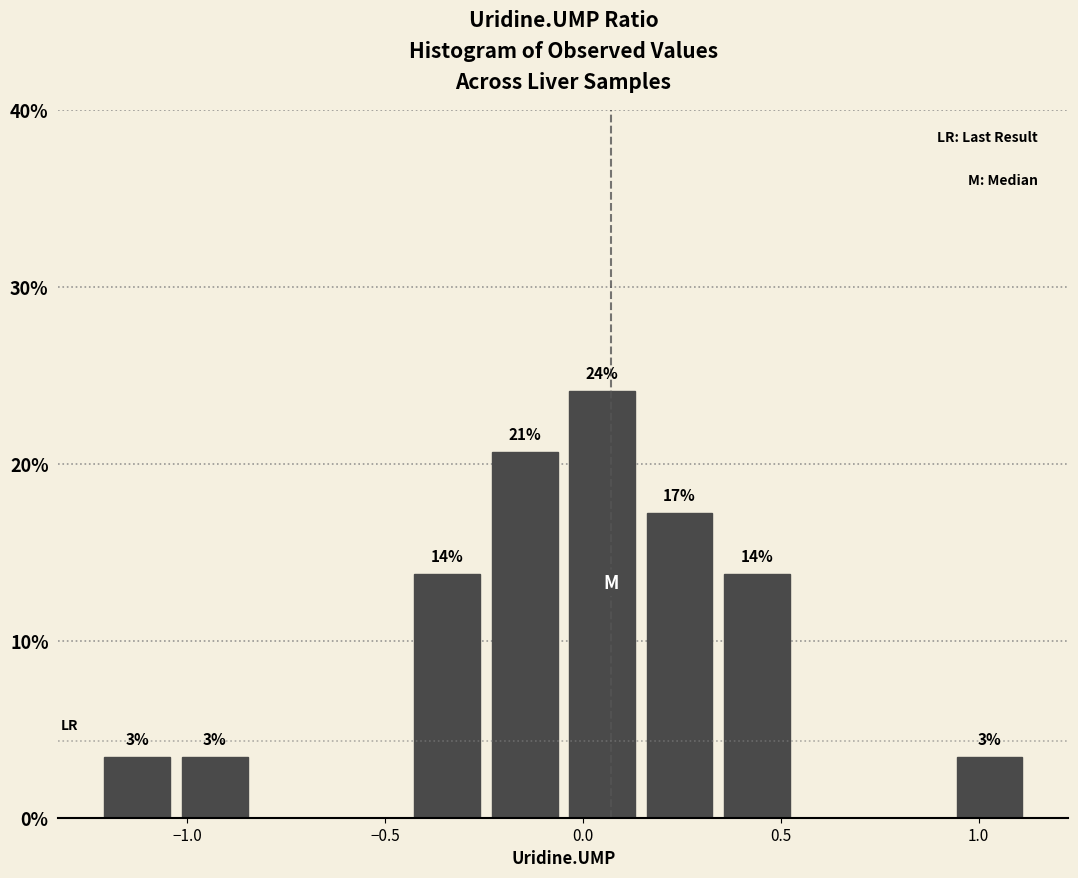

Around what value on the x-axis is the tallest bar? Give the approximate position of its centre, as read against the axis.

0.05